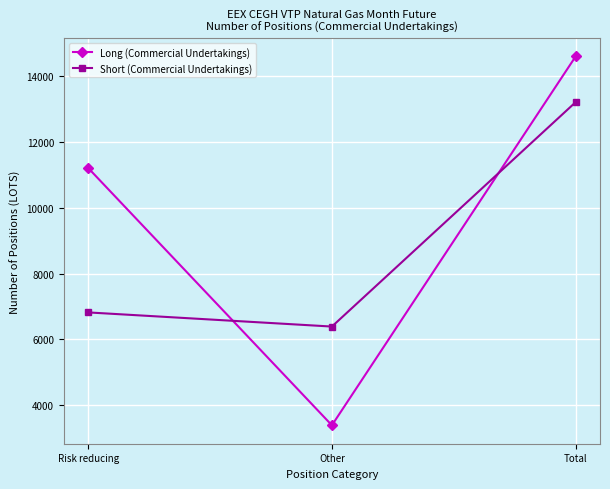

What are all the series names shown in the legend?

Long (Commercial Undertakings), Short (Commercial Undertakings)